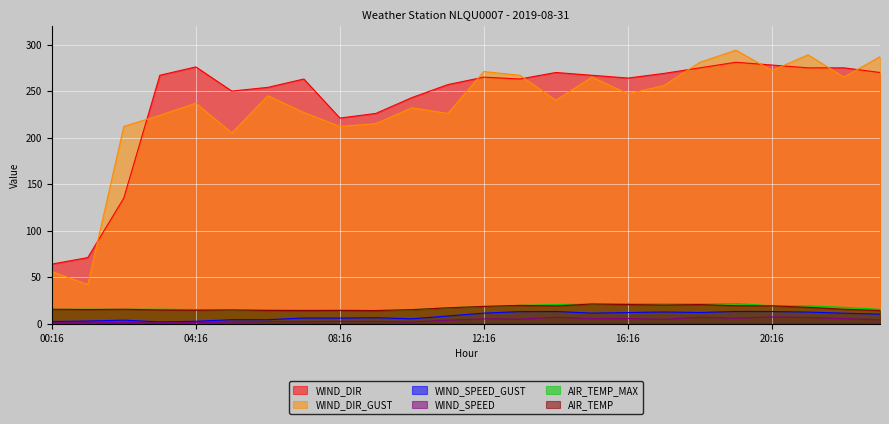

Which category has the lowest value in the WIND_SPEED_GUST series?

03:16